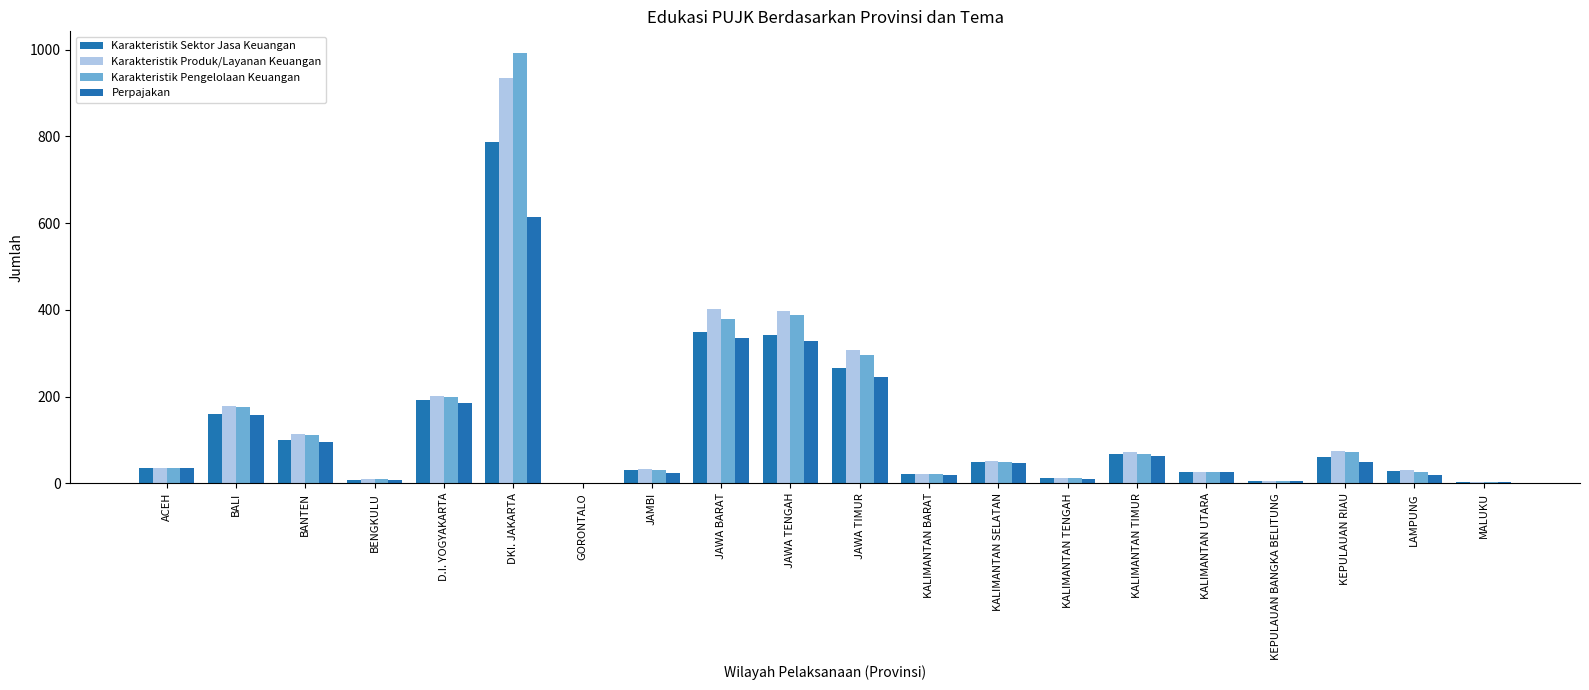

How many groups of bars are there?

20